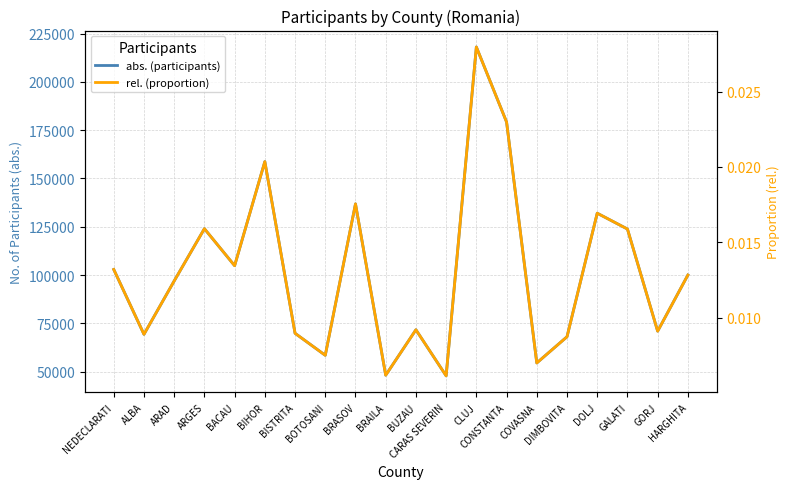

What are all the series names shown in the legend?

abs. (participants), rel. (proportion)